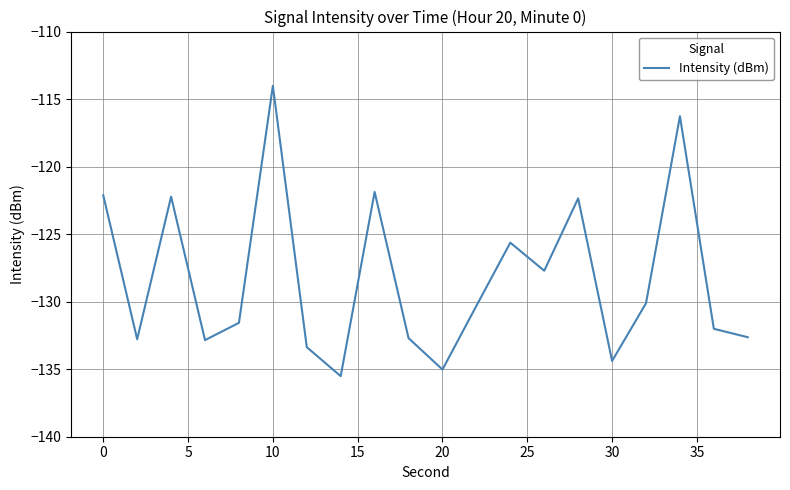

What is the difference between the maximum and minimum values?

21.5